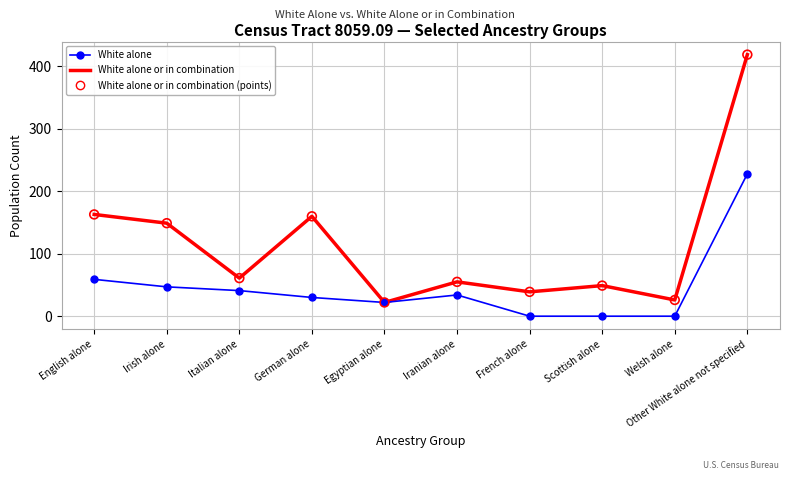

At which category is the sum across all series the highest?

Other White alone not specified